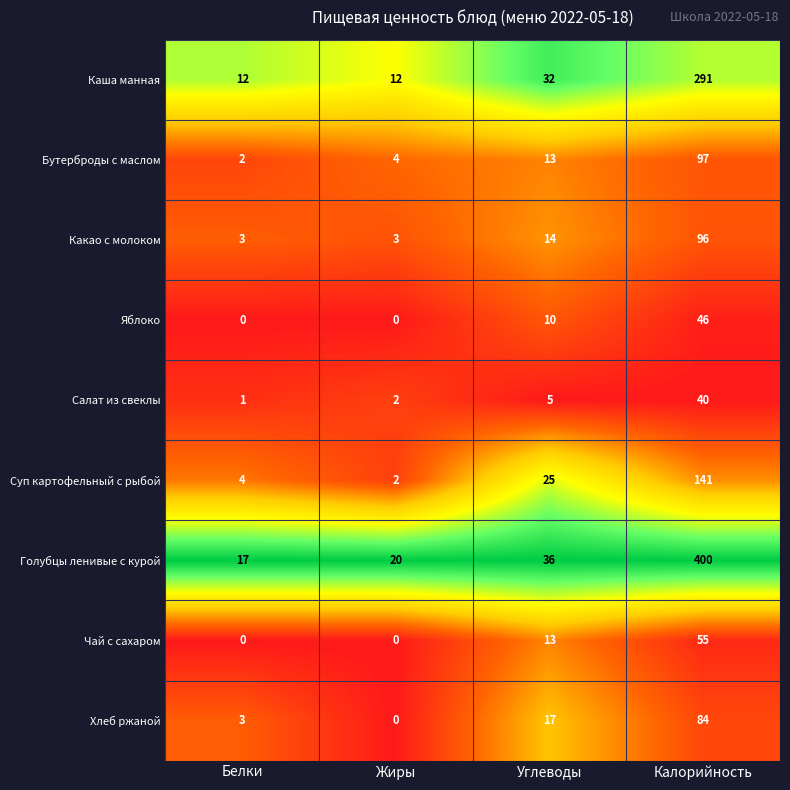

What is the lowest value of the Голубцы ленивые с курой series?

17